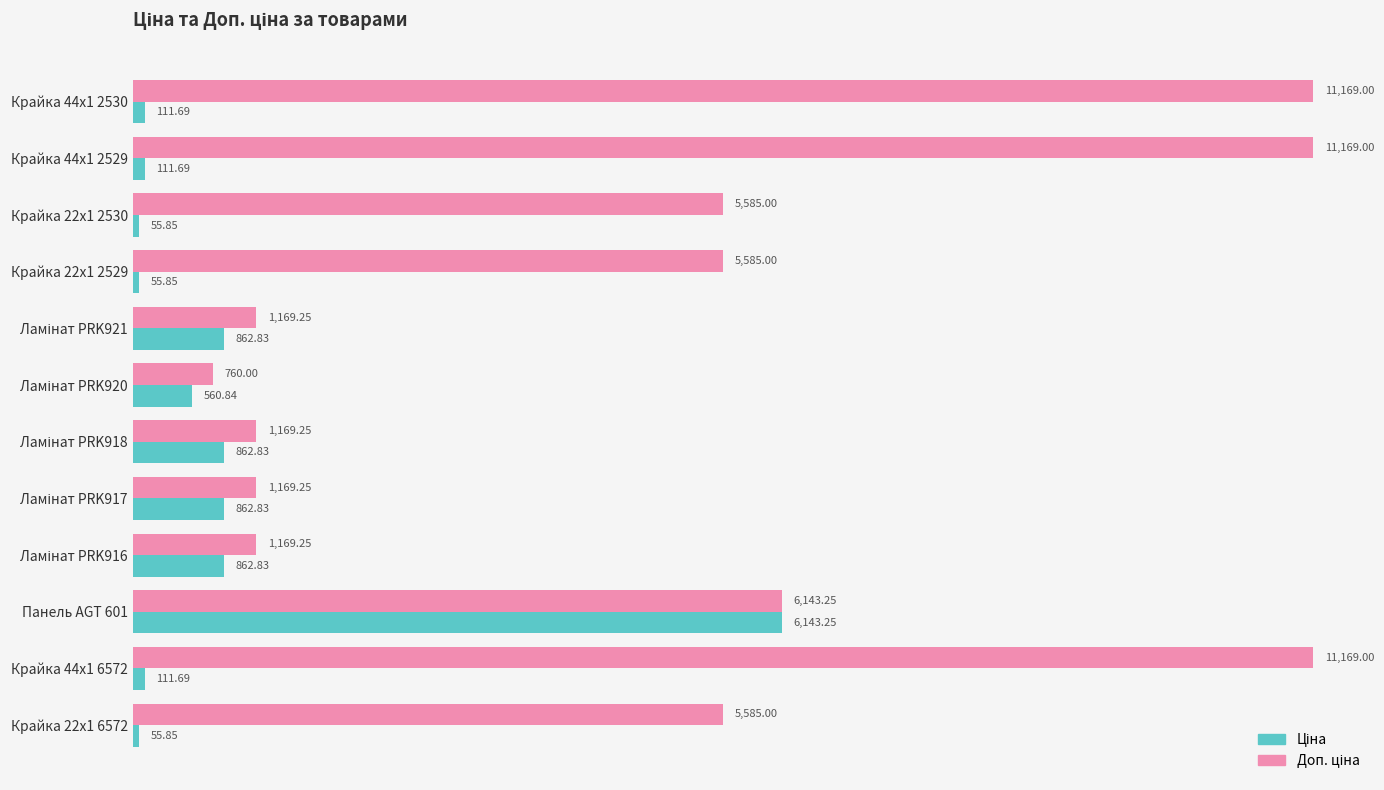

What is the spread (max minus min) of values at Крайка 44x1 2529?

11057.3